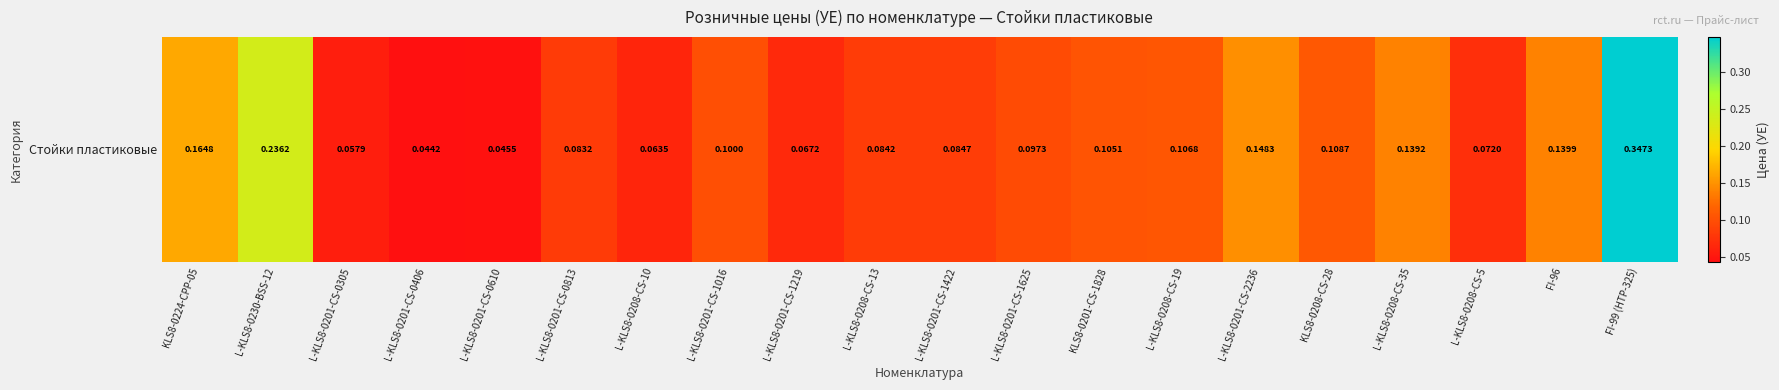

Rank the categories by value from lowest to highest.

L-KLS8-0201-CS-0406, L-KLS8-0201-CS-0610, L-KLS8-0201-CS-0305, L-KLS8-0208-CS-10, L-KLS8-0201-CS-1219, L-KLS8-0208-CS-5, L-KLS8-0201-CS-0813, L-KLS8-0208-CS-13, L-KLS8-0201-CS-1422, L-KLS8-0201-CS-1625, L-KLS8-0201-CS-1016, KLS8-0201-CS-1828, L-KLS8-0208-CS-19, KLS8-0208-CS-28, L-KLS8-0208-CS-35, FI-96, L-KLS8-0201-CS-2236, KLS8-0224-CPP-05, L-KLS8-0230-BSS-12, FI-99 (HTP-325)